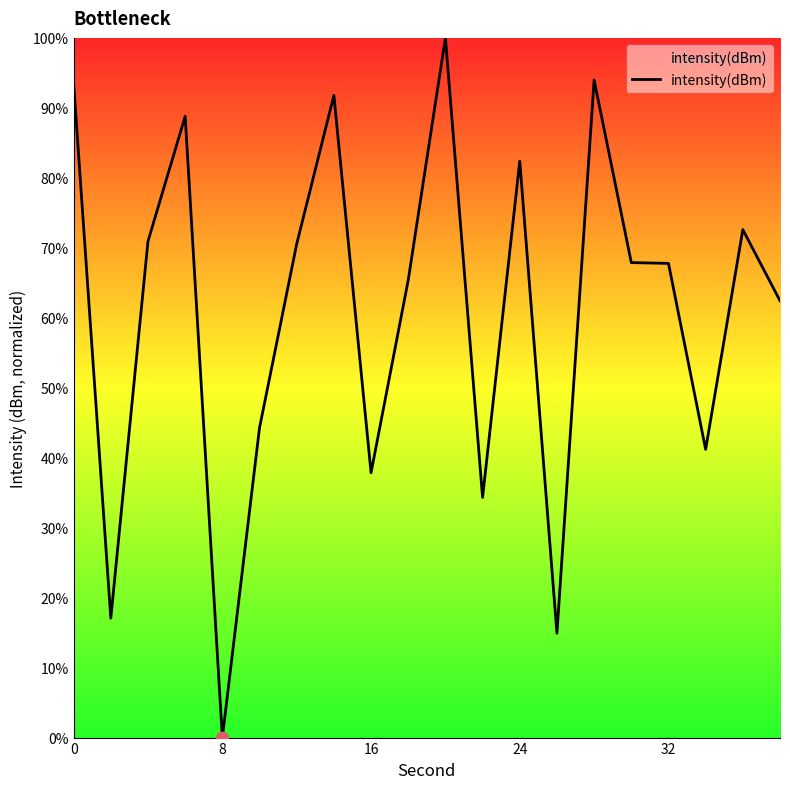

What is the greatest value displayed?

100.0